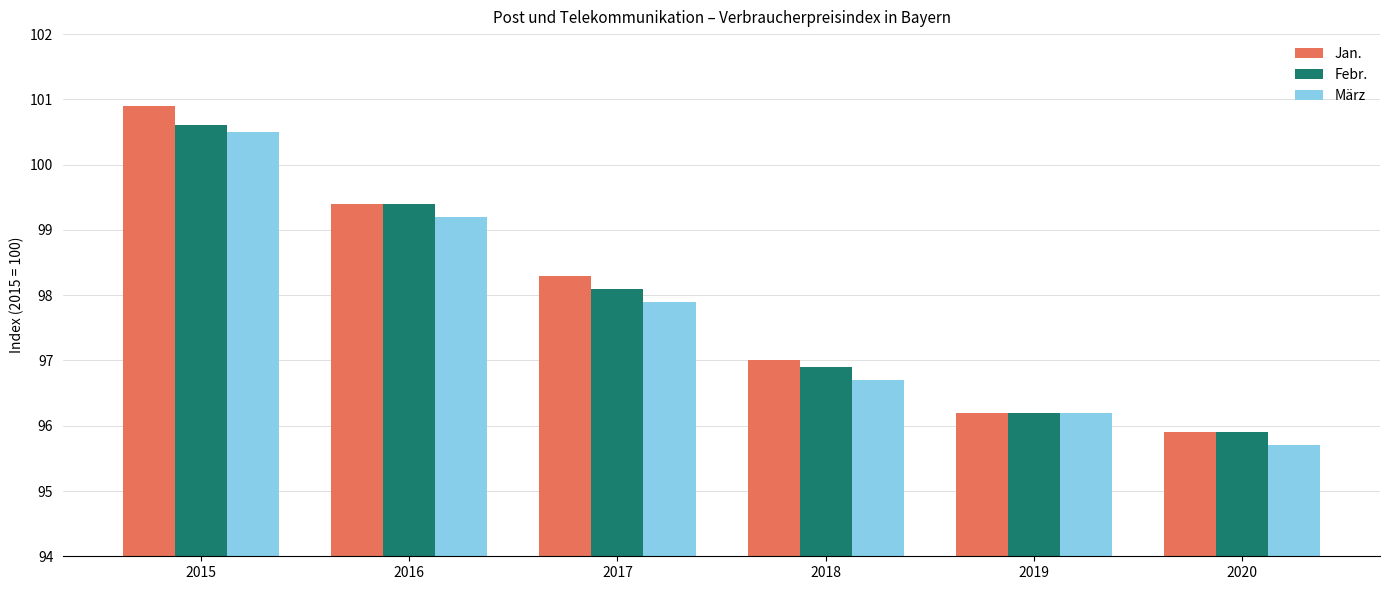

Is it true that Jan. equals 95.9 at 2020?

True